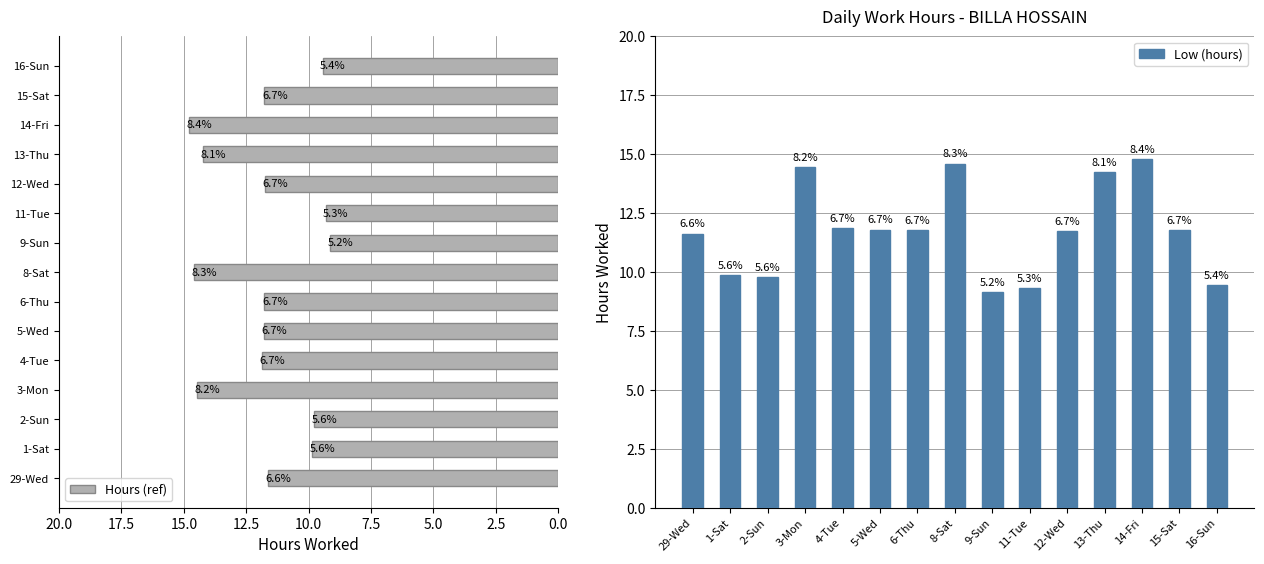

Is it true that Low (hours) equals 5.3 at 4-Tue?

False